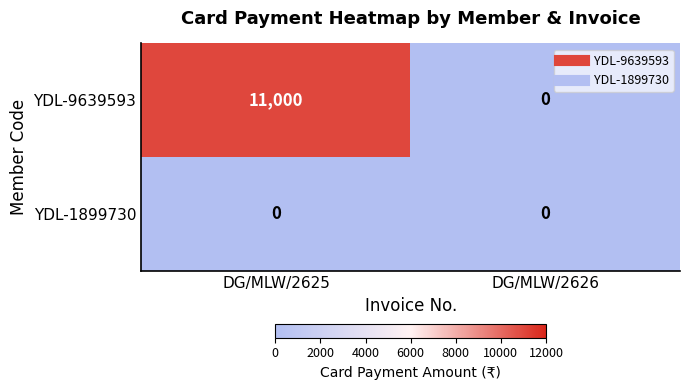

Which series has the widest spread of values?

YDL-9639593